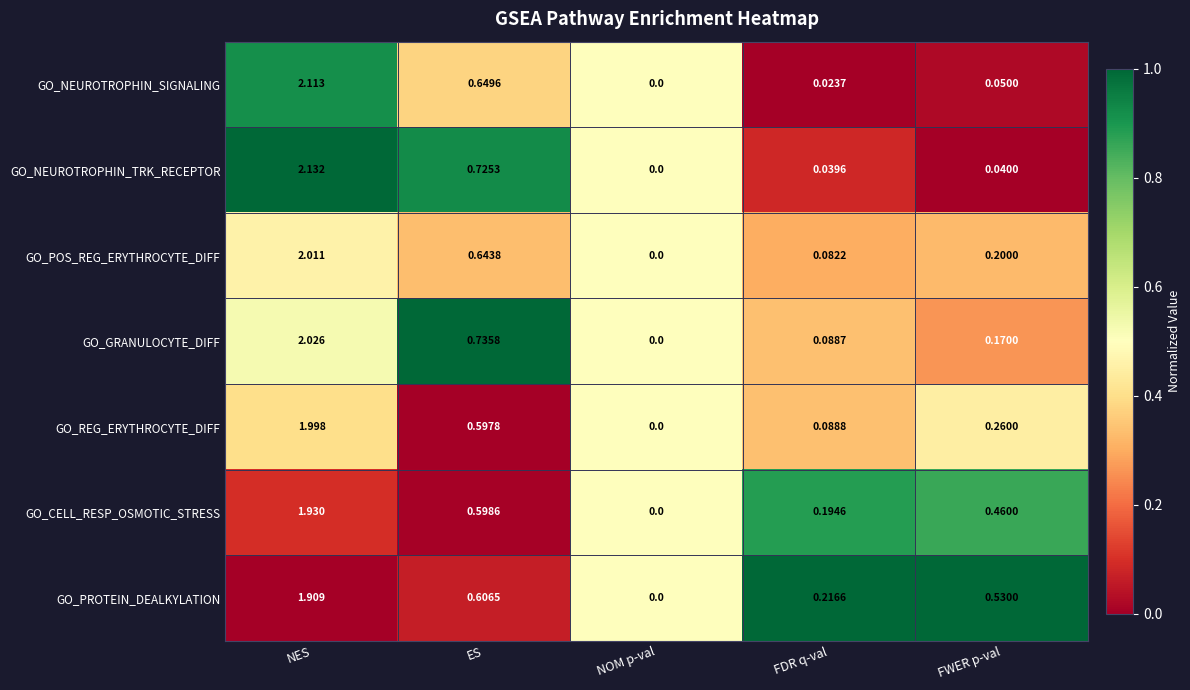

List the labels in order of GO_GRANULOCYTE_DIFF value, smallest first.

NOM p-val, FDR q-val, FWER p-val, ES, NES